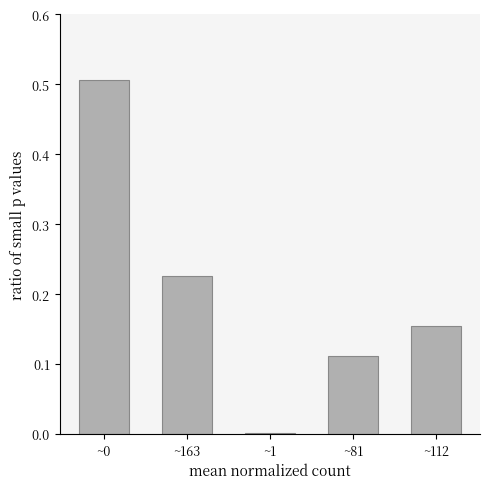

What is the maximum value shown in the chart?

0.5